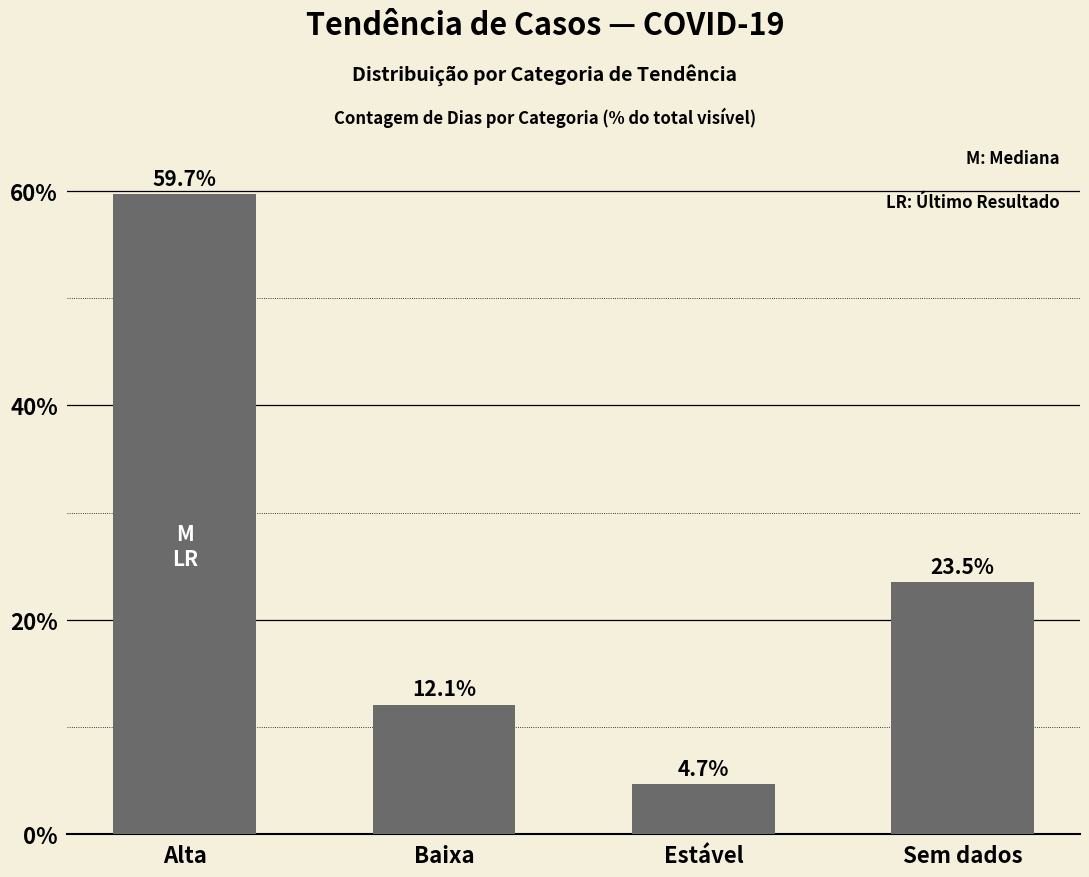

At which category does the chart reach its minimum across all series?

Estável